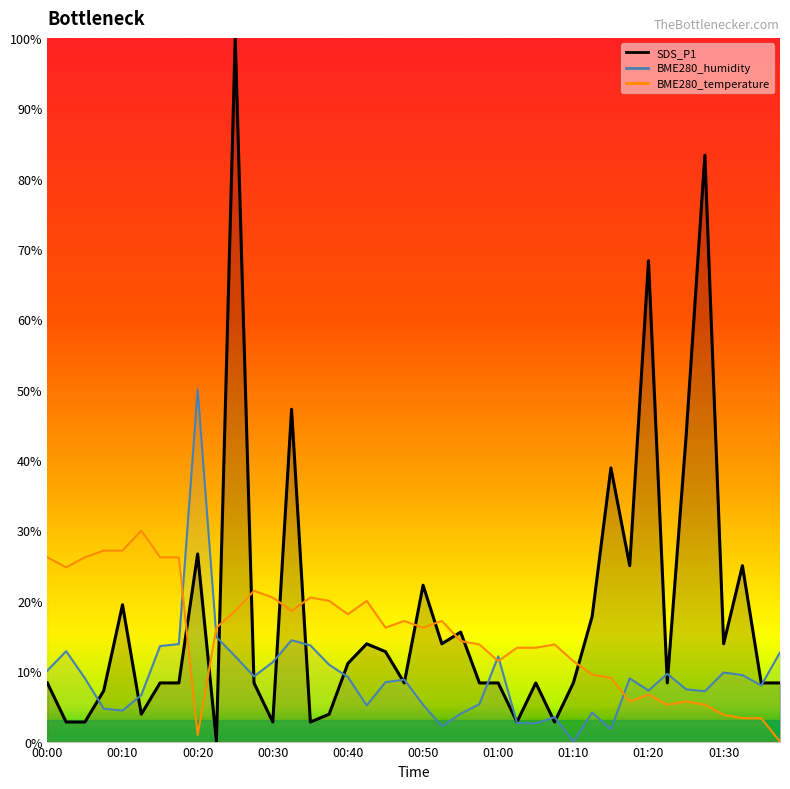

The BME280_humidity series shows 0.1 at 00:40. True or false?

True